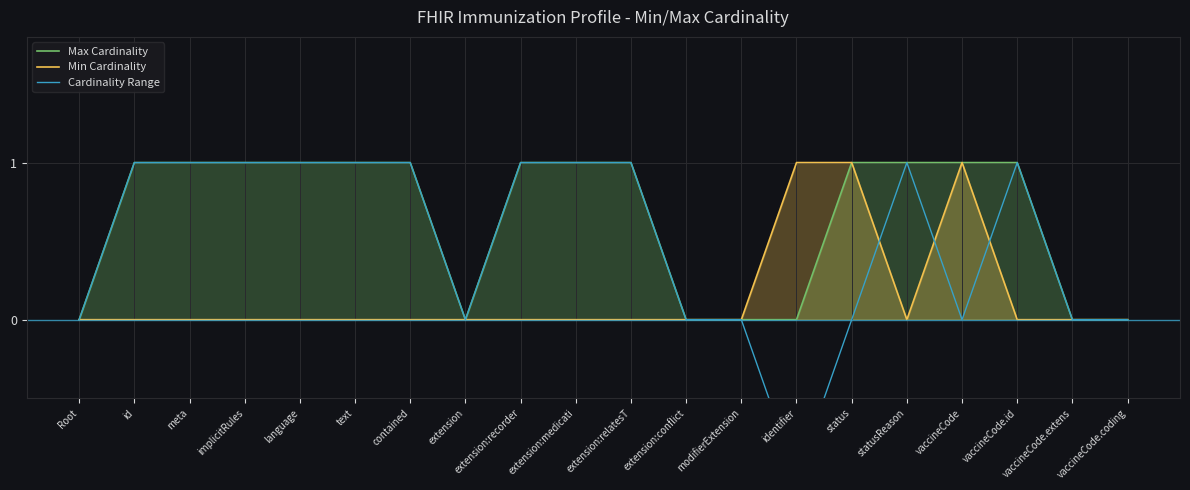

Rank the series by their maximum value, from highest to lowest.

Max Cardinality, Min Cardinality, Cardinality Range